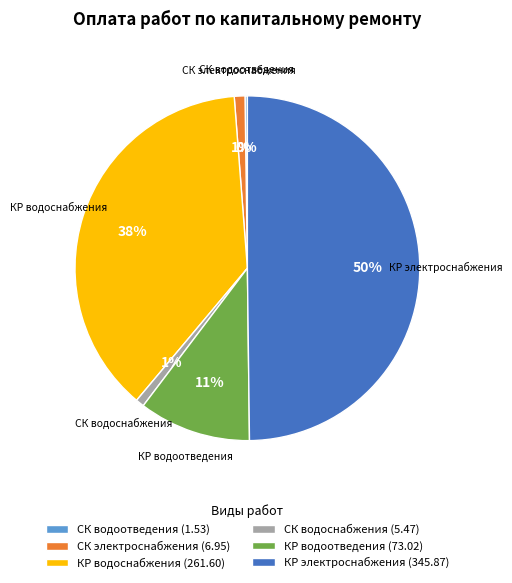

What is the largest slice in the pie chart?

КР электроснабжения (345.87)